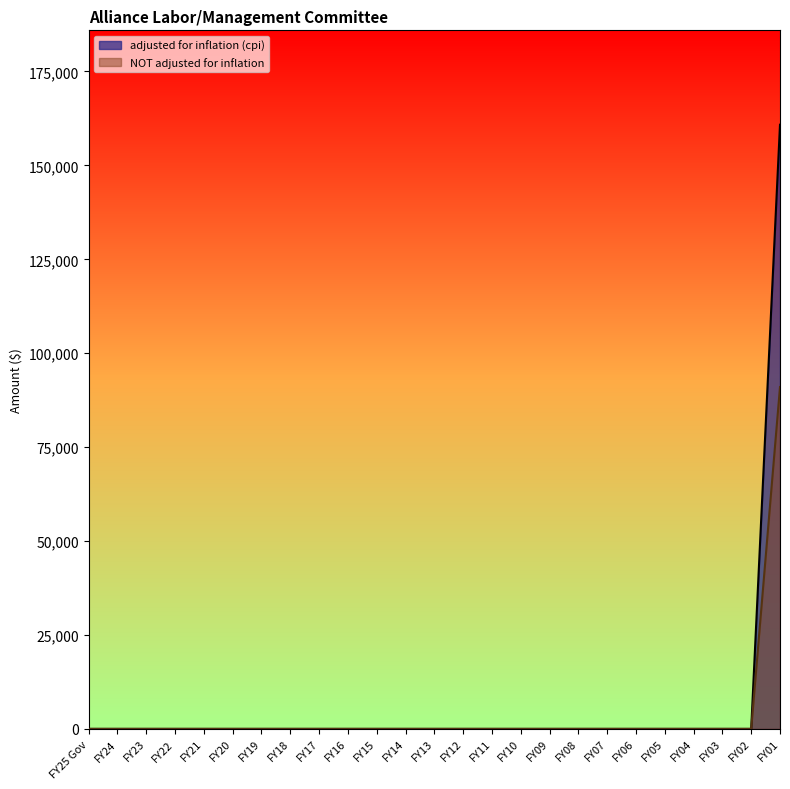

Reading left to right, extract all data points from this chart.

adjusted for inflation (cpi): 0	0	0	0	0	0	0	0	0	0	0	0	0	0	0	0	0	0	0	0	0	0	0	0	160827
NOT adjusted for inflation: 0	0	0	0	0	0	0	0	0	0	0	0	0	0	0	0	0	0	0	0	0	0	0	0	91000